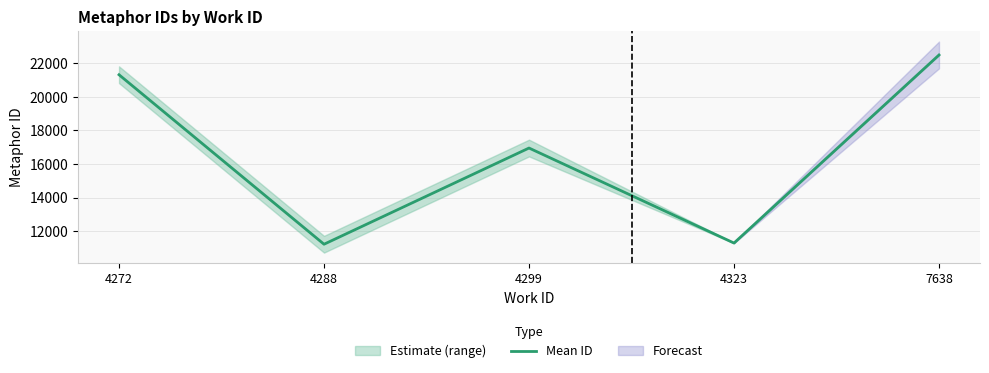

What is the maximum value shown in the chart?

22506.5